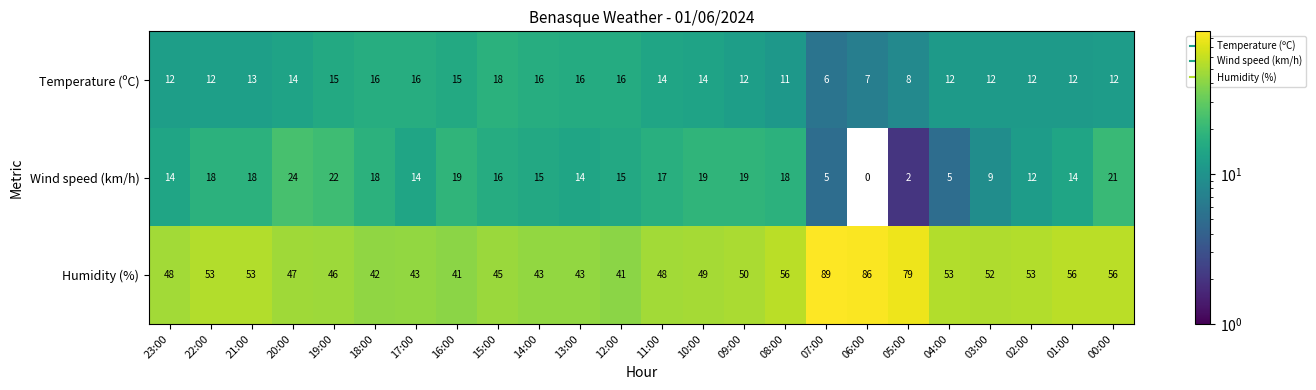

What is the approximate value of Wind speed (km/h) at 00:00, to the nearest 5?

20